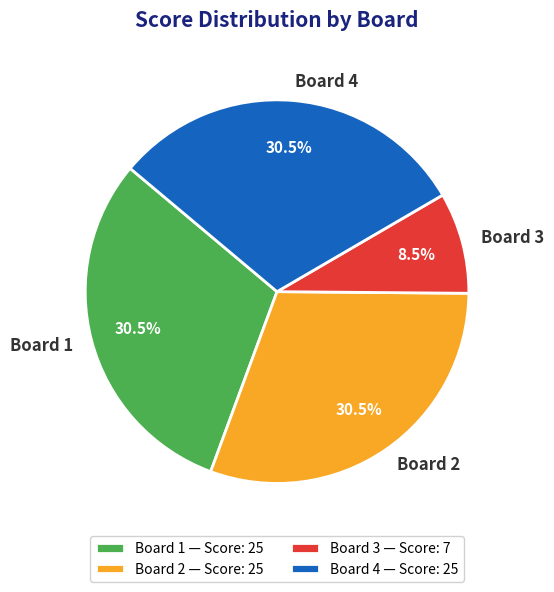

Count the number of slices in the pie.

4